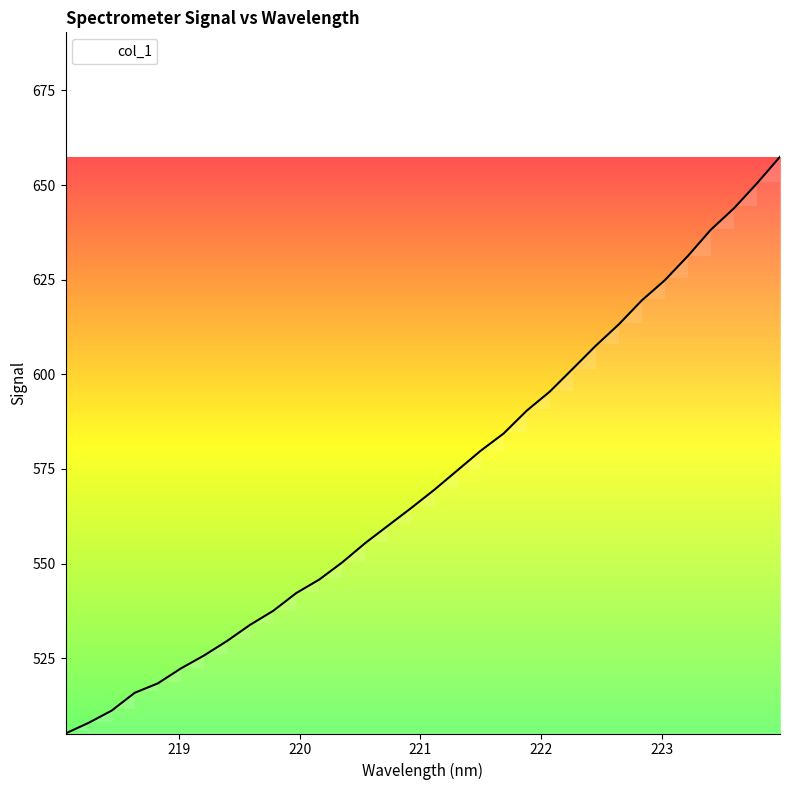

What is the difference between the maximum and minimum values?

152.3